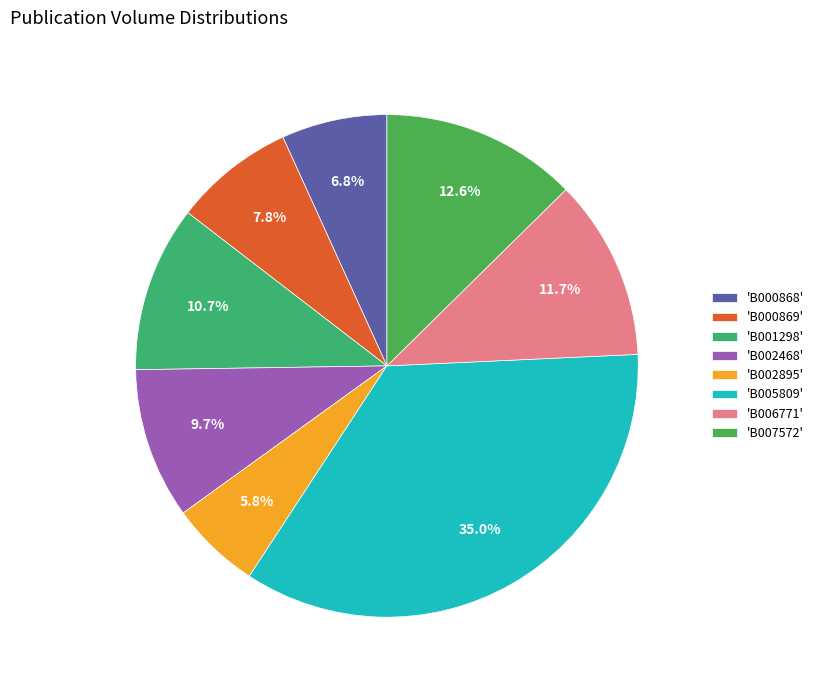

Which category has the biggest portion of the pie?

'B005809'